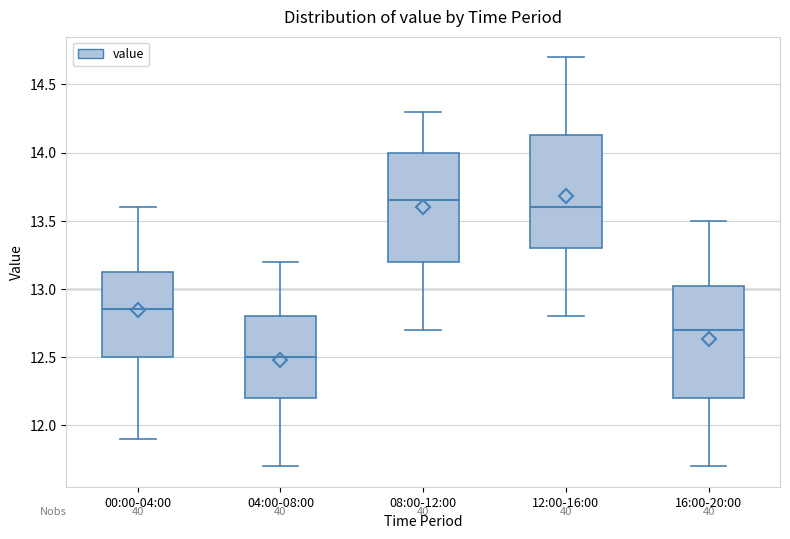

Which box has the lowest median line?

04:00-08:00